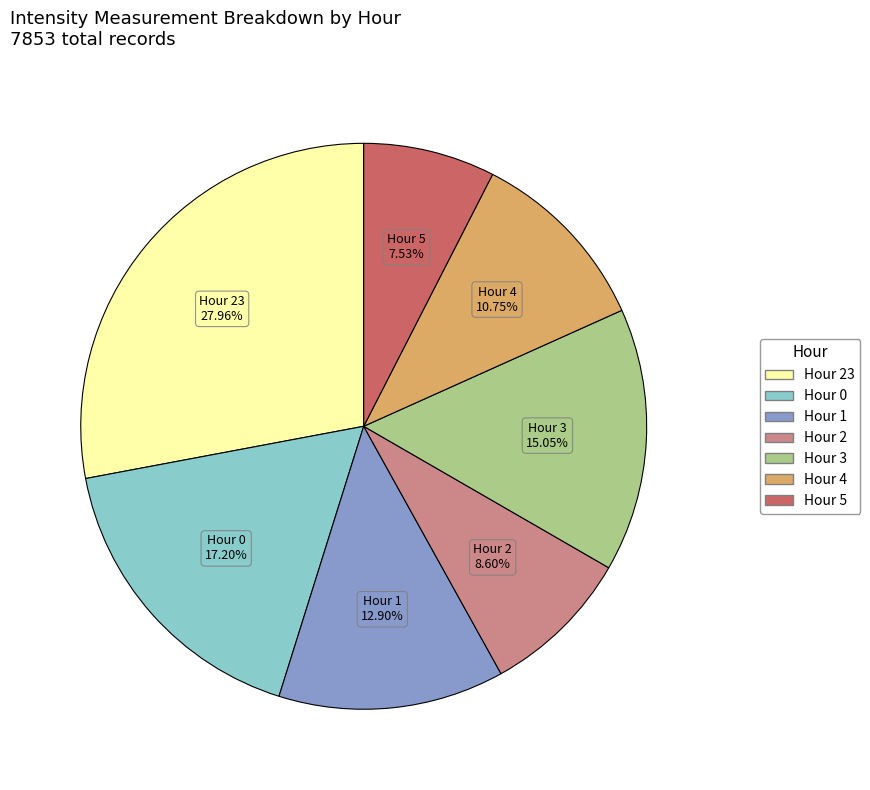

Does any single category account for the majority?

No